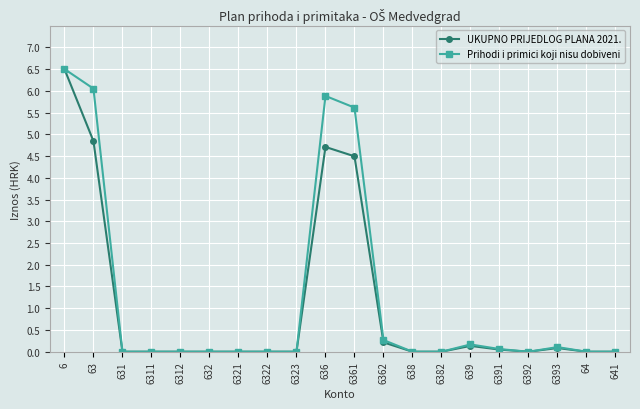

What position from the right is 6393?

3